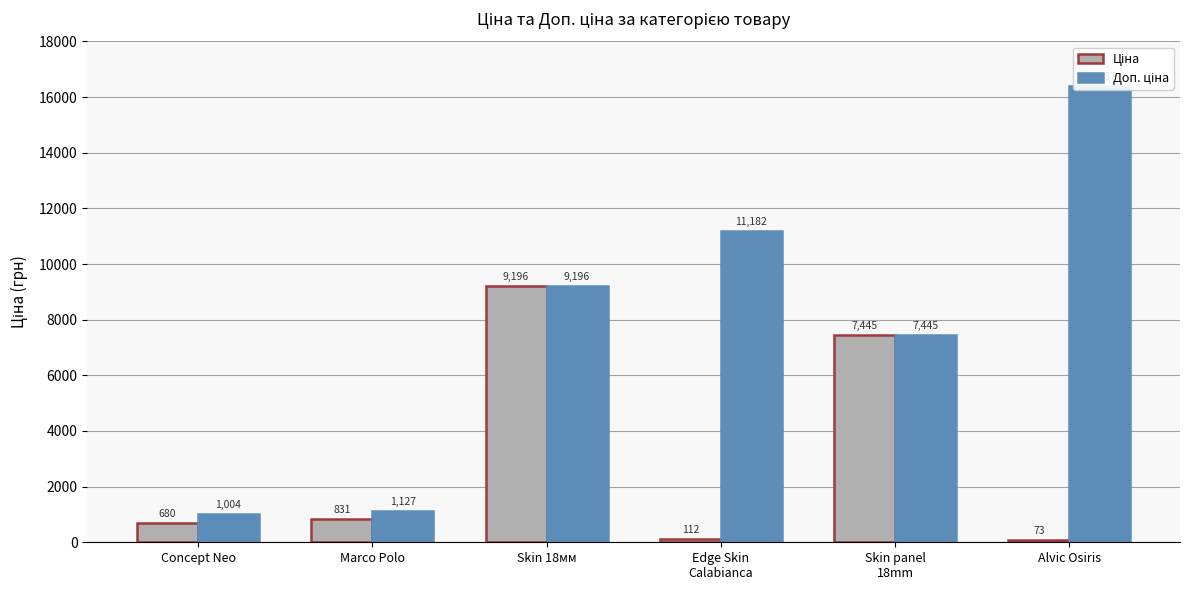

What is the value of the Доп. ціна bar at the 6th from the left?

16386.8